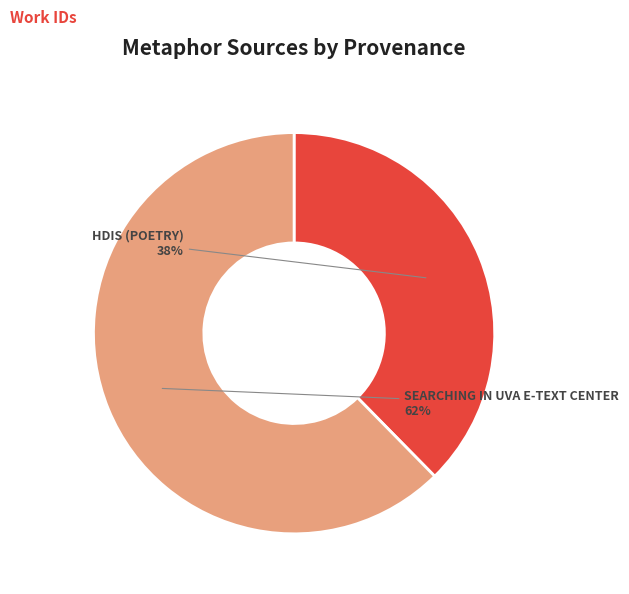

Does any single category account for the majority?

Yes